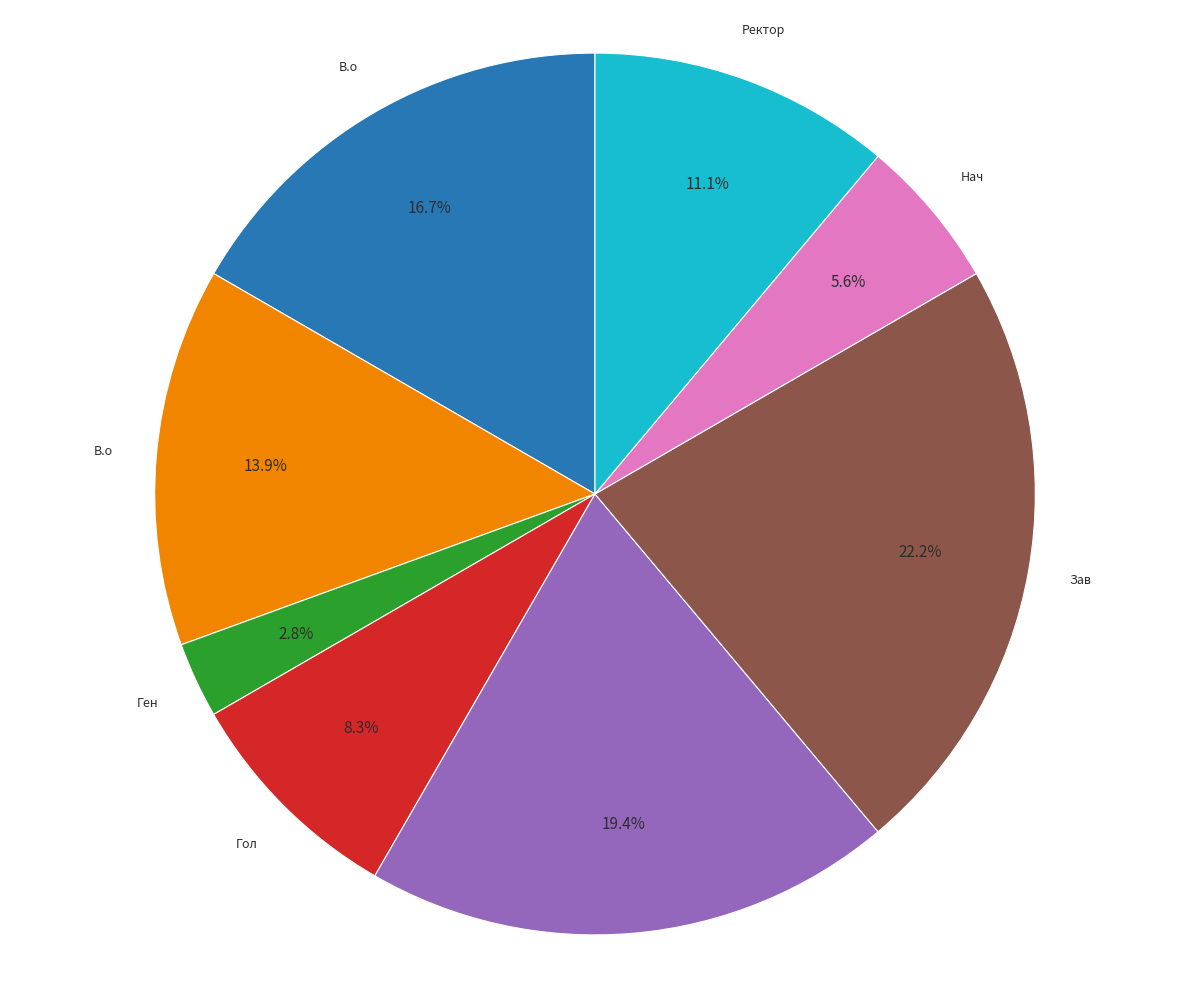

Is there a majority slice in this chart?

No